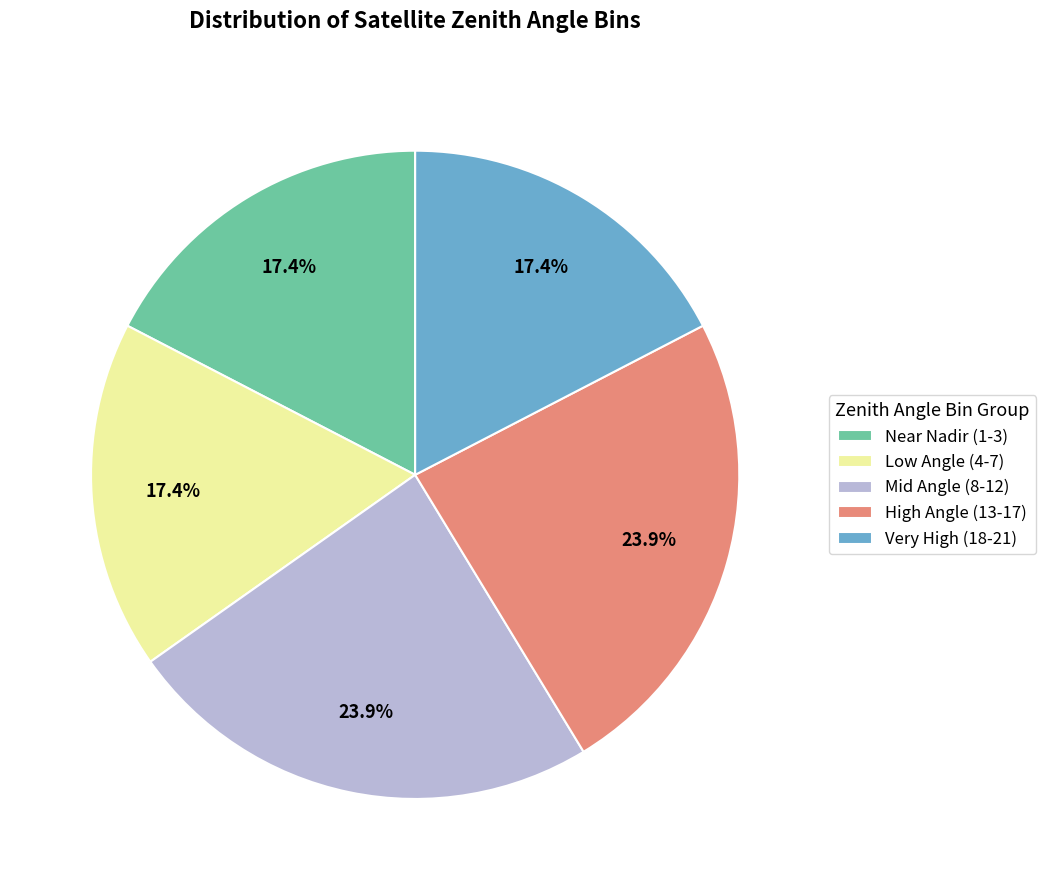

Combined, do Low Angle (4-7) and Very High (18-21) account for over 50%?

No